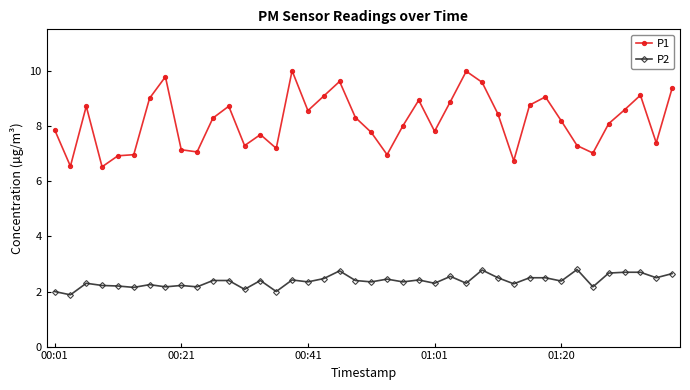

True or false: P1 and P2 intersect in this chart.

False